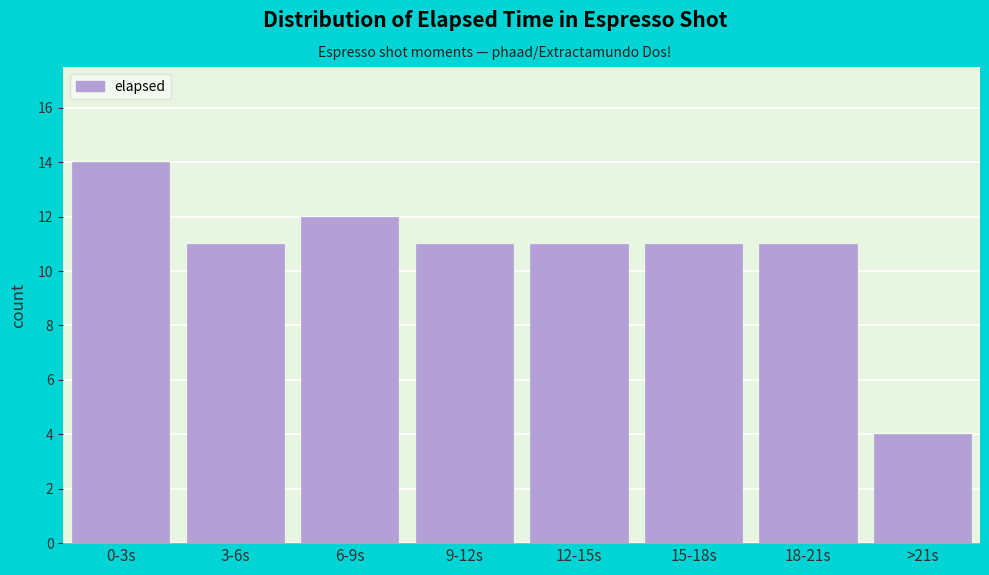

Reading left to right, what are all the values shown in this chart?

0-3s=14	3-6s=11	6-9s=12	9-12s=11	12-15s=11	15-18s=11	18-21s=11	>21s=4